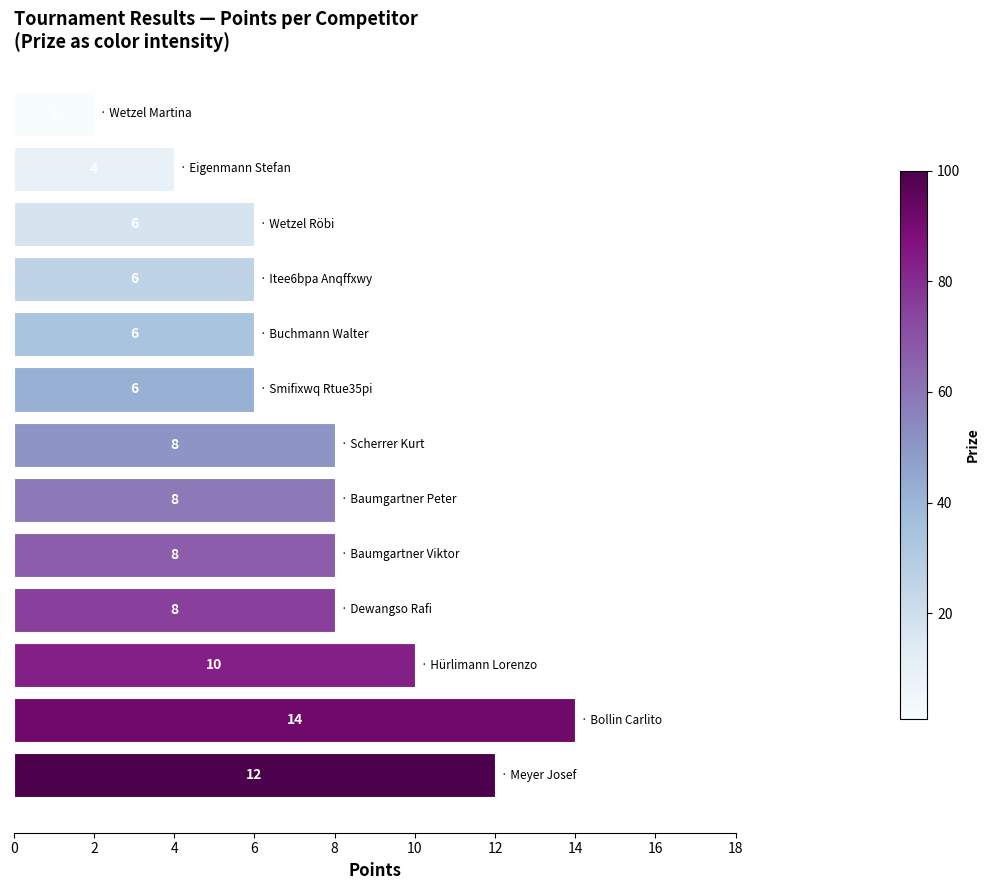

Count the values in the range 6 to 8.

8